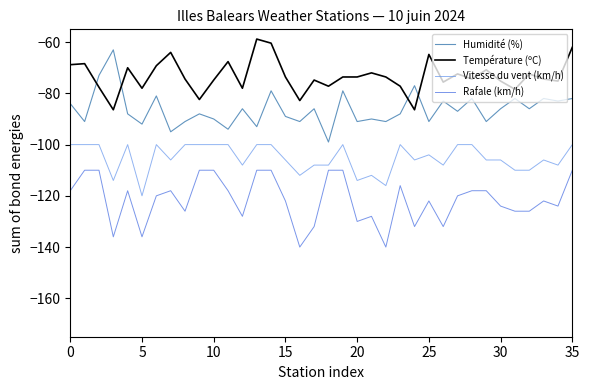

What is the highest value of the Humidité (%) series?

-63.0